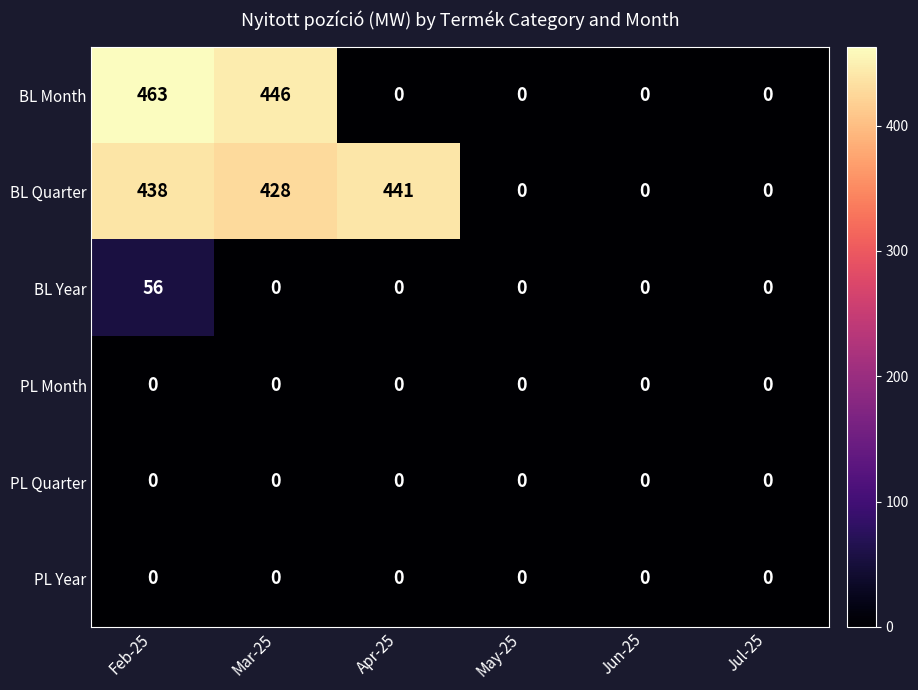

Is it true that BL Month equals 0 at May-25?

True